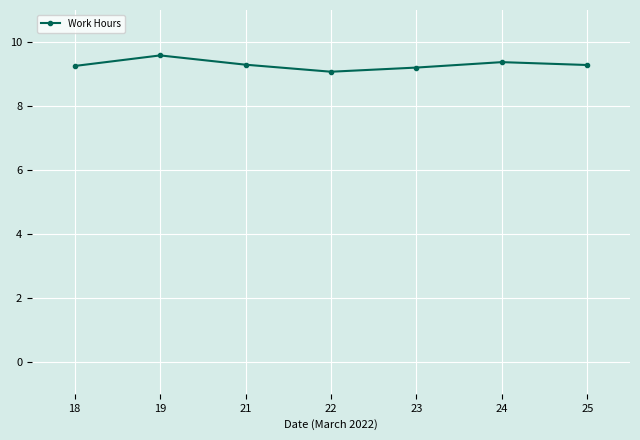

What is the ratio of the value at 18 to the value at 22?

1.0